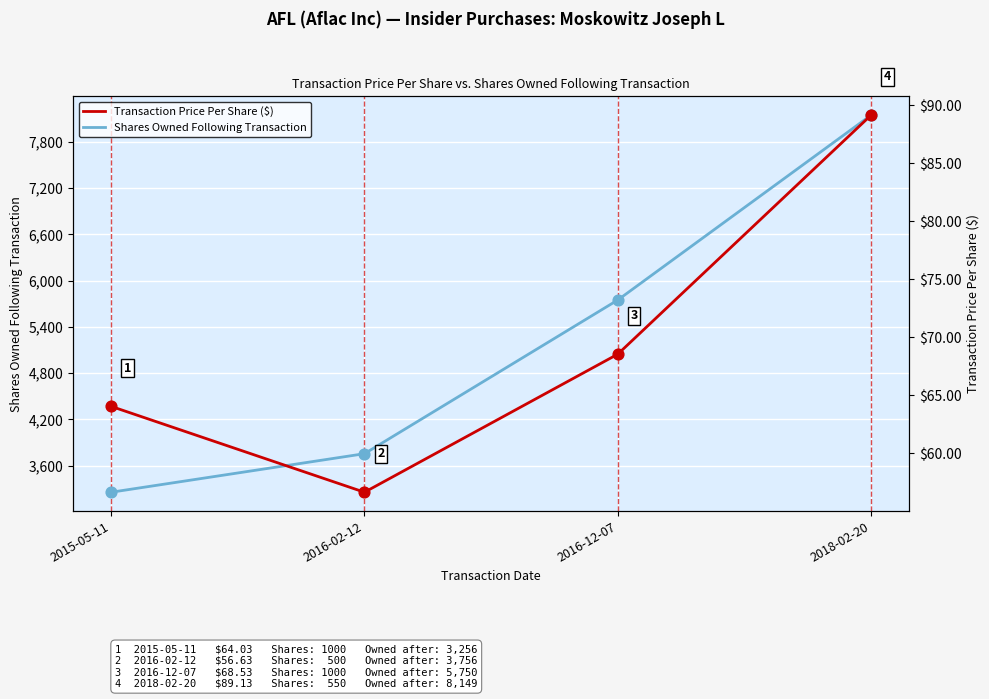

Is the value of Transaction Price Per Share ($) at 2016-02-12 greater than the value of Shares Owned Following Transaction at 2016-02-12?

No